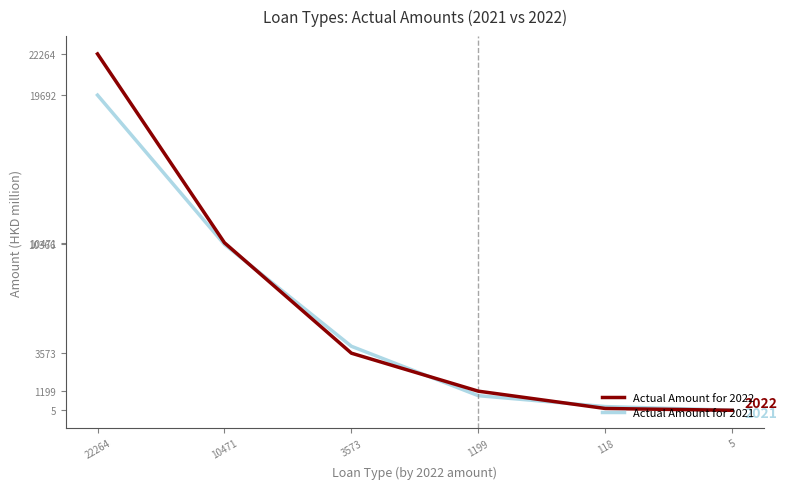

True or false: Actual Amount for 2021 has a value of 25828 at 22264.

False